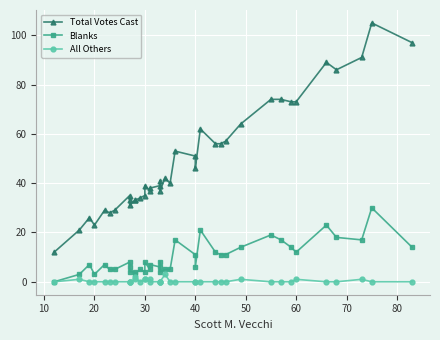

Reading left to right, extract all data points from this chart.

Total Votes Cast: 12	21	26	23	29	28	29	35	33	31	33	33	34	35	39	37	38	39	41	37	42	40	53	51	46	62	56	56	57	64	74	74	73	73	89	86	91	105	97
Blanks: 0	3	7	3	7	5	5	8	6	4	4	3	5	4	8	5	7	6	8	4	5	5	17	11	6	21	12	11	11	14	19	17	14	12	23	18	17	30	14
All Others: 0	1	0	0	0	0	0	0	0	0	1	2	0	1	1	1	0	0	0	0	3	0	0	0	0	0	0	0	0	1	0	0	0	1	0	0	1	0	0